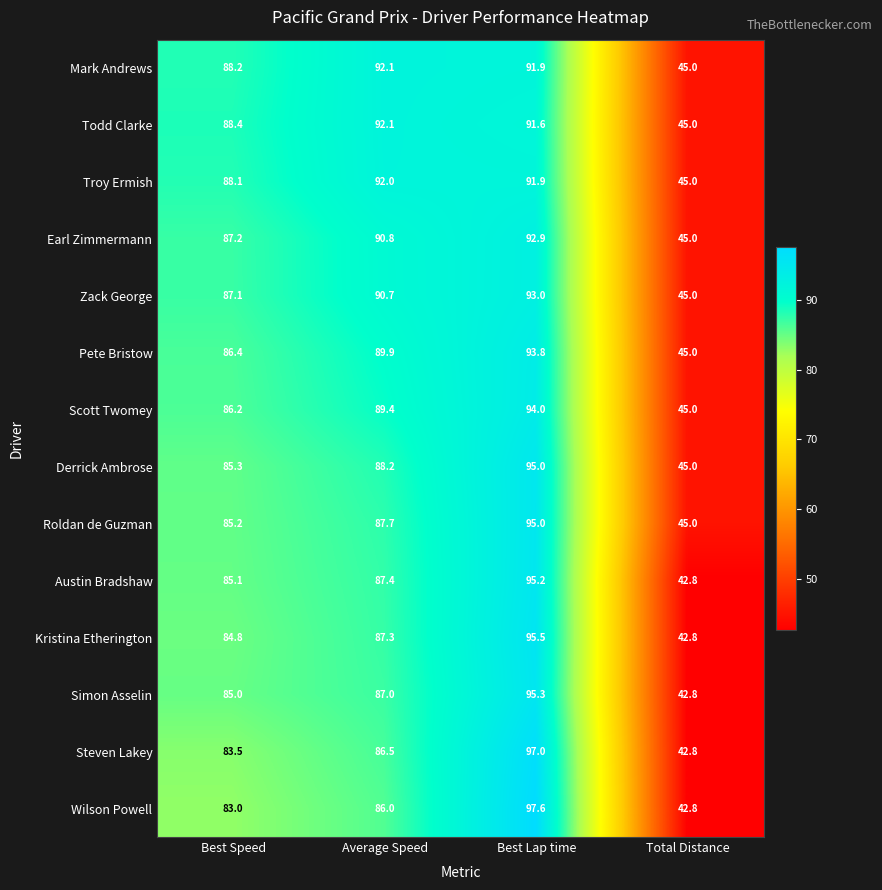

At Best Speed, list the series in order from smallest to largest.

Wilson Powell, Steven Lakey, Kristina Etherington, Simon Asselin, Austin Bradshaw, Roldan de Guzman, Derrick Ambrose, Scott Twomey, Pete Bristow, Zack George, Earl Zimmermann, Troy Ermish, Mark Andrews, Todd Clarke